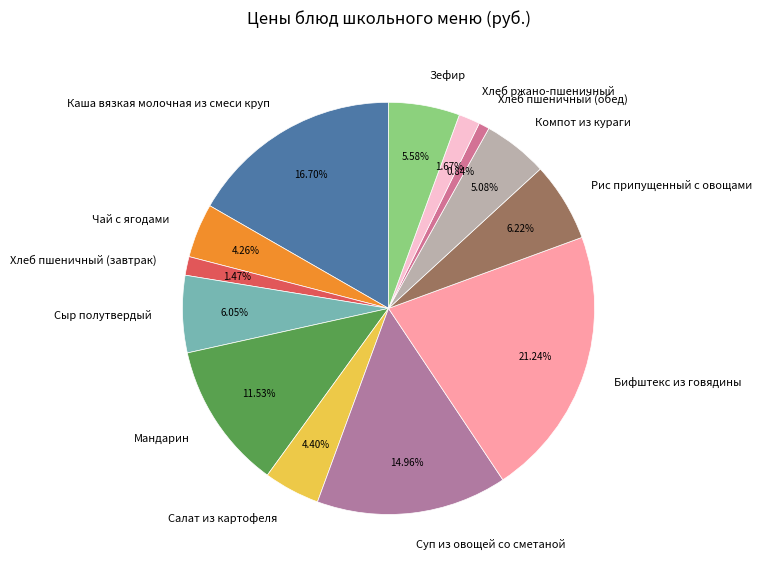

To the nearest percent, what is the difference between the largest and smallest slice percentages?

20%